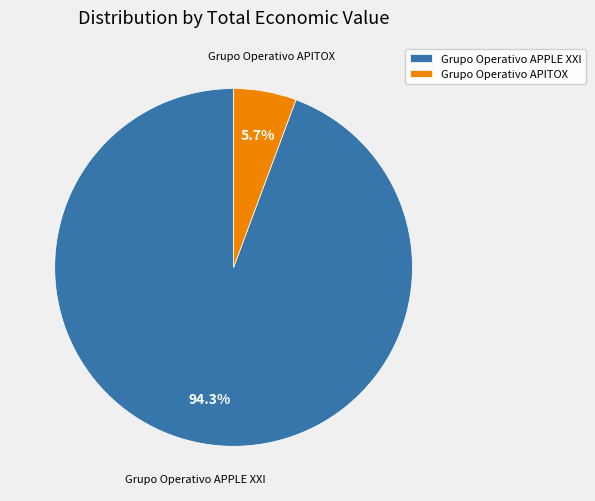

What is the smallest slice in the pie chart?

Grupo Operativo APITOX